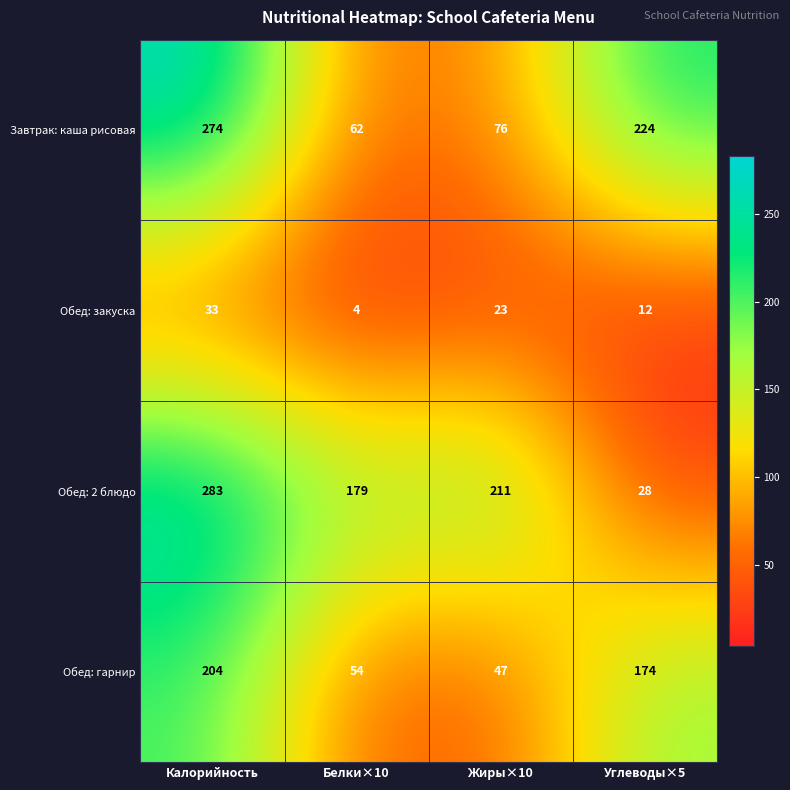

What is the average value of the Обед: 2 блюдо series?

175